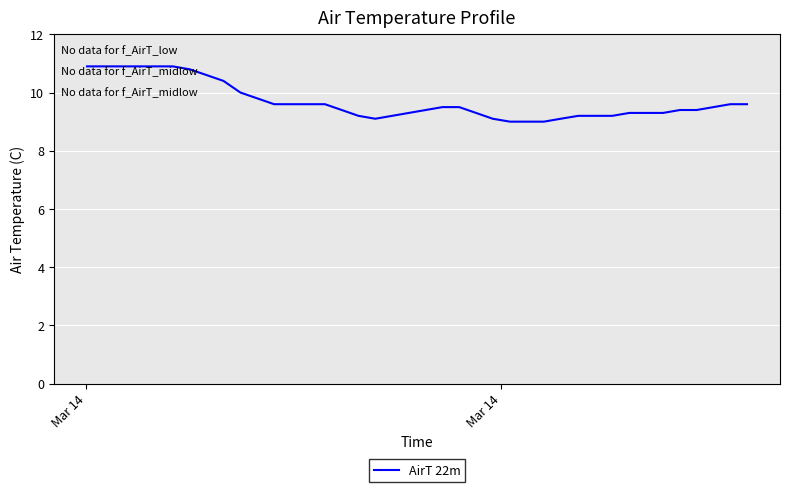

What is the average value?

9.7